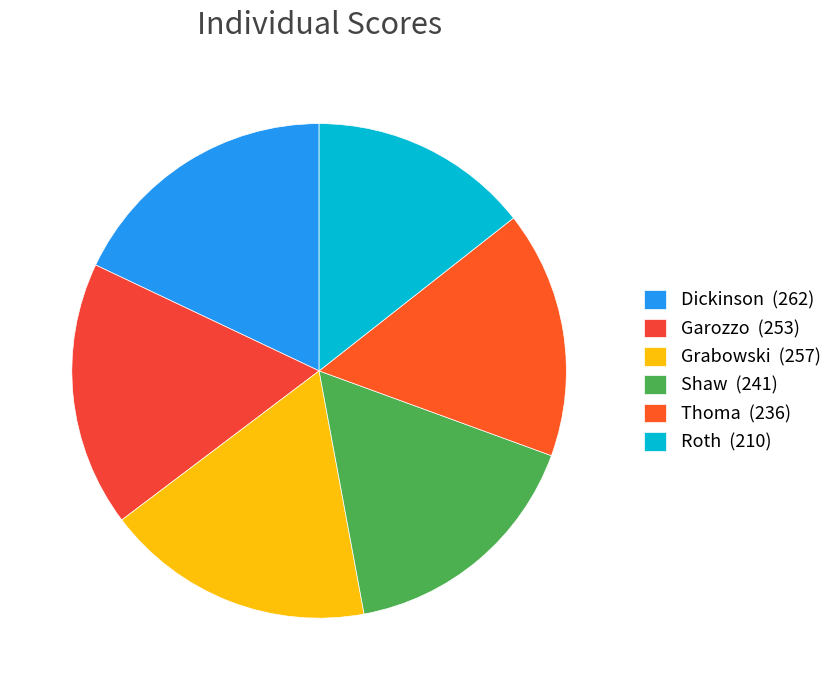

Which has a higher value, Roth or Shaw?

Shaw